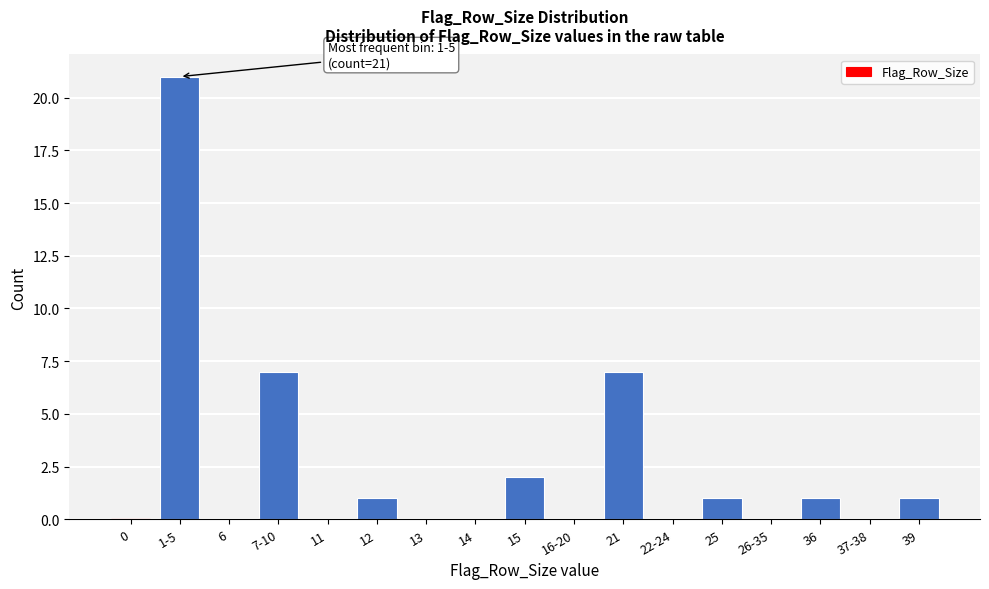

Reading left to right, transcribe all the data shown in this chart.

0=0	1-5=21	6=0	7-10=7	11=0	12=1	13=0	14=0	15=2	16-20=0	21=7	22-24=0	25=1	26-35=0	36=1	37-38=0	39=1